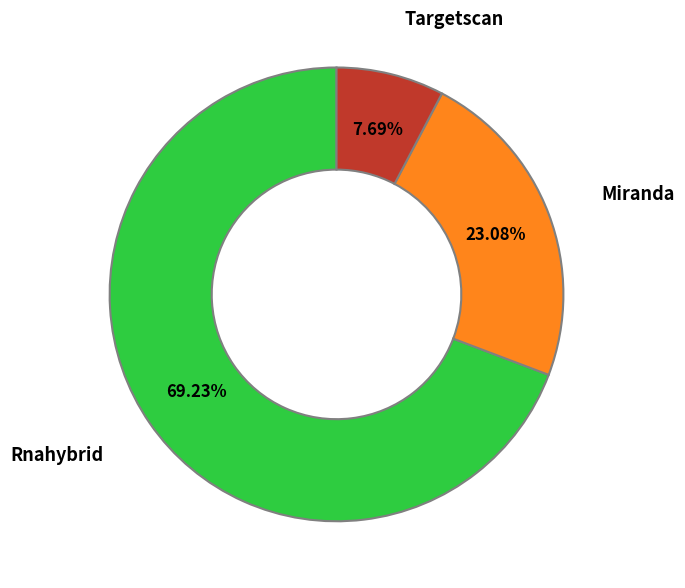

To the nearest percent, what percentage of the pie is Targetscan?

8%